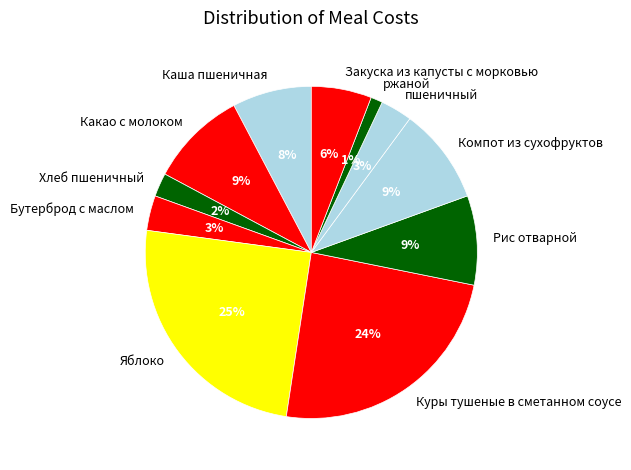

Which has a higher value, Какао с молоком or Каша пшеничная?

Какао с молоком